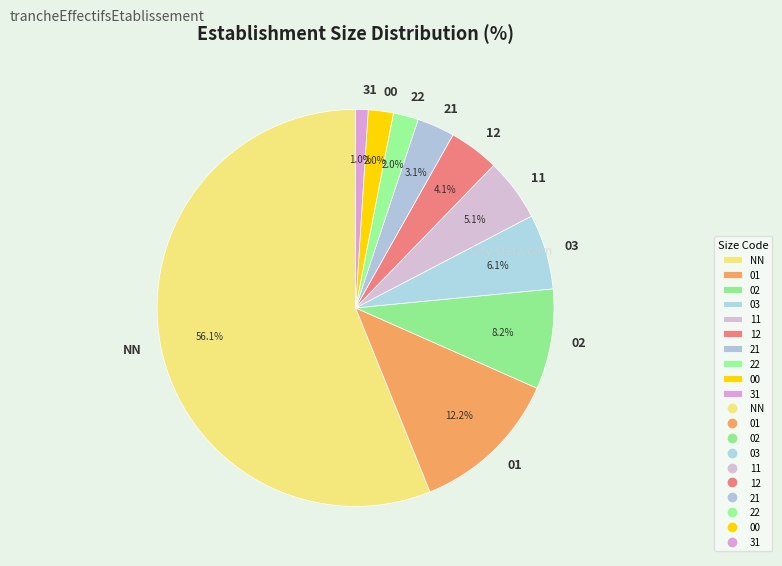

To the nearest percent, what is the combined percentage of 01 and 03?

18%